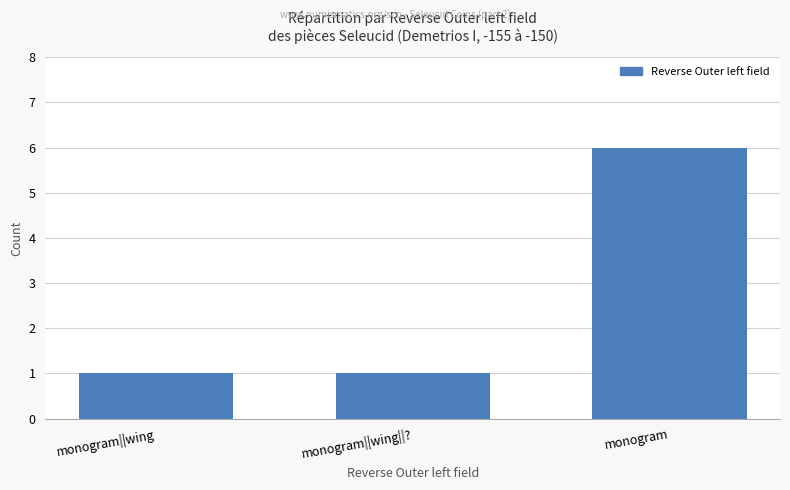

Count the number of data series in this chart.

1